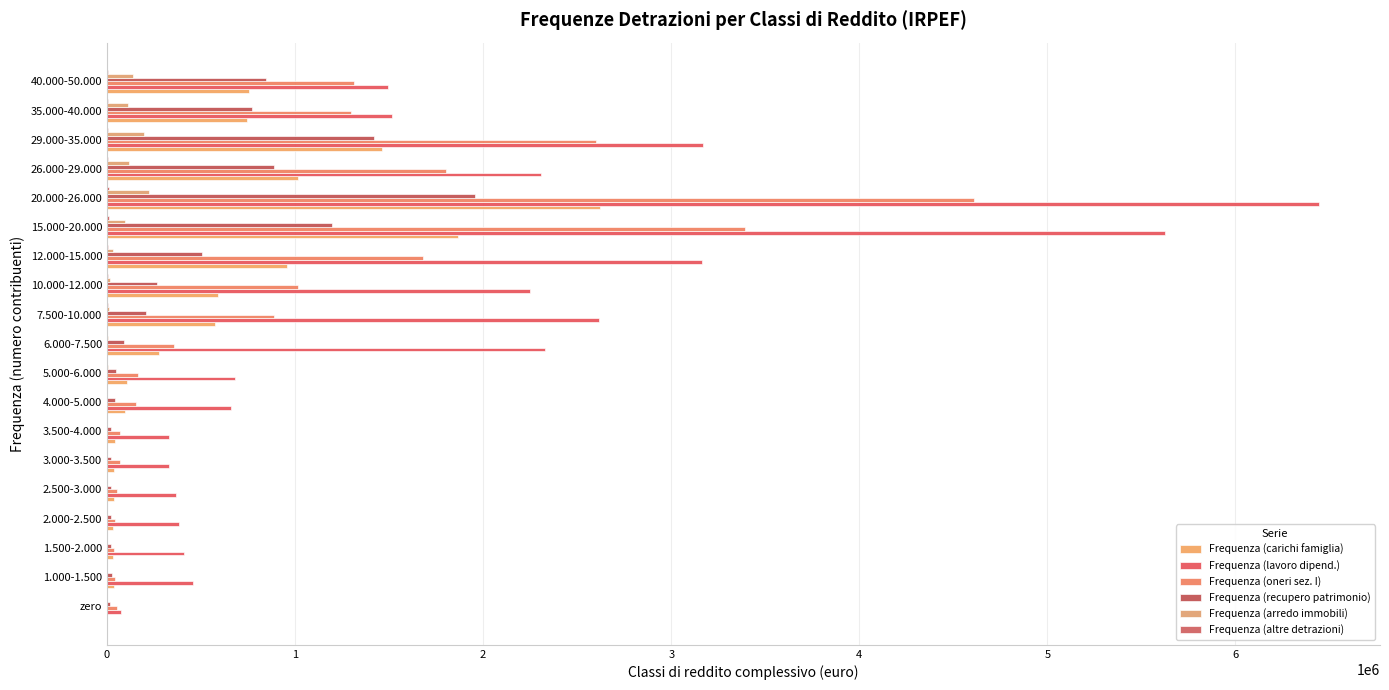

At how many categories does at least one series exceed 617690?

12